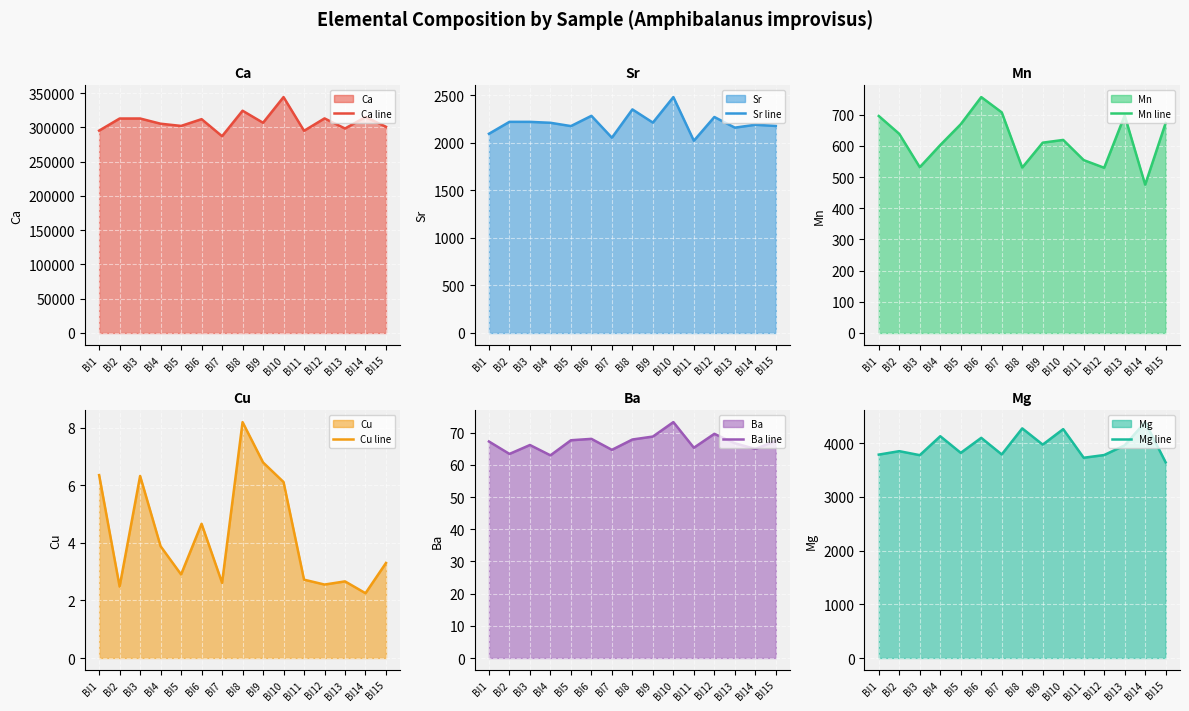

What are all the series names shown in the legend?

Ca line, Sr line, Mn line, Cu line, Ba line, Mg line